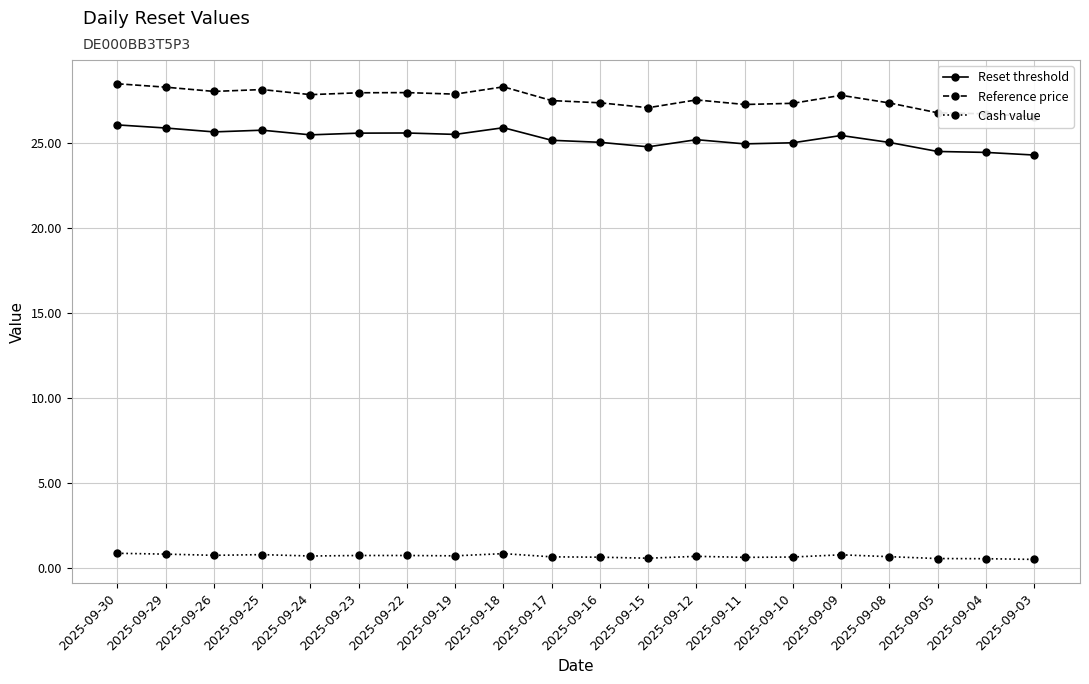

Reading right to left, extract all data points from this chart.

Reset threshold: 24.3	24.5	24.5	25.1	25.5	25.0	25.0	25.2	24.8	25.1	25.2	25.9	25.5	25.6	25.6	25.5	25.8	25.7	25.9	26.1
Reference price: 26.6	26.7	26.8	27.4	27.8	27.4	27.3	27.6	27.1	27.4	27.5	28.3	27.9	28.0	28.0	27.9	28.2	28.1	28.3	28.5
Cash value: 0.5	0.5	0.5	0.7	0.8	0.6	0.6	0.7	0.6	0.6	0.6	0.8	0.7	0.7	0.7	0.7	0.8	0.7	0.8	0.8